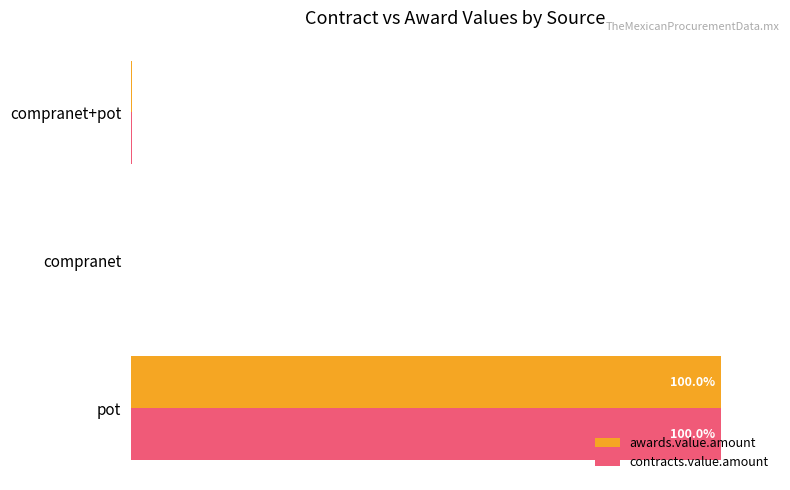

At which category is the sum across all series the highest?

pot